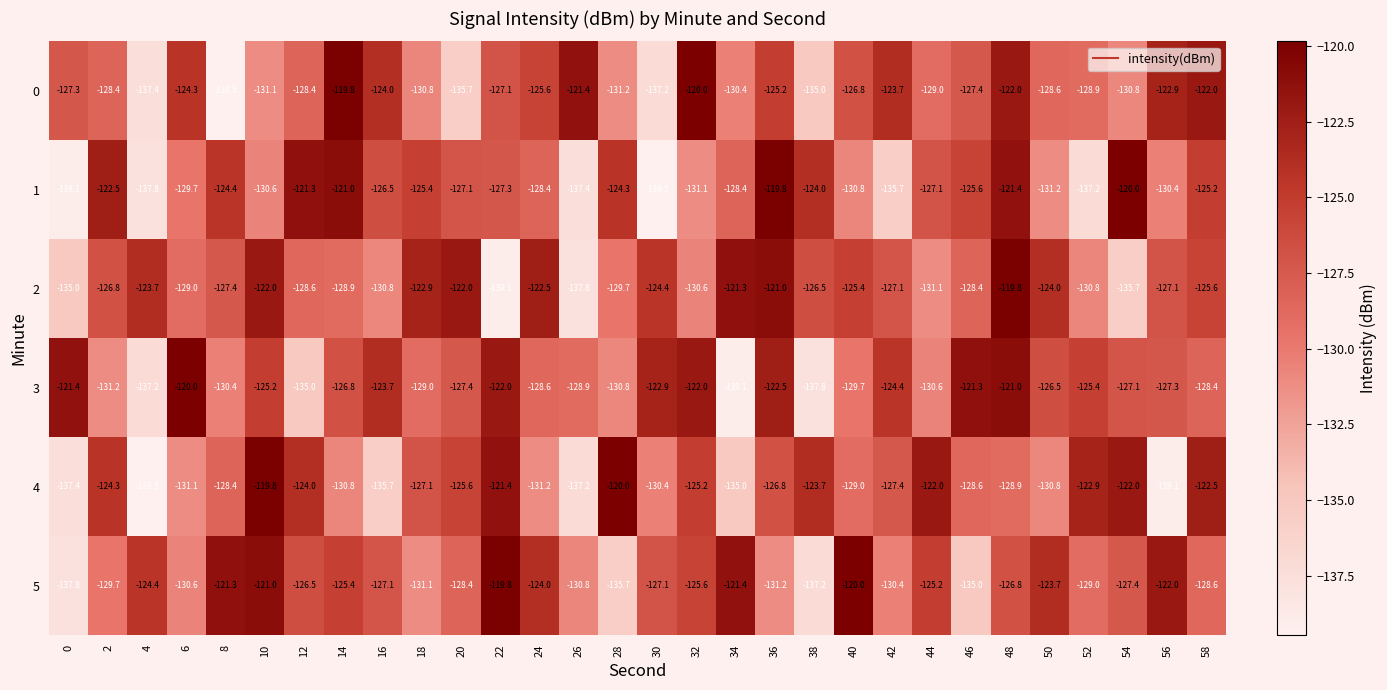

What is the difference between the second highest and minimum values in the 1 series?

19.5